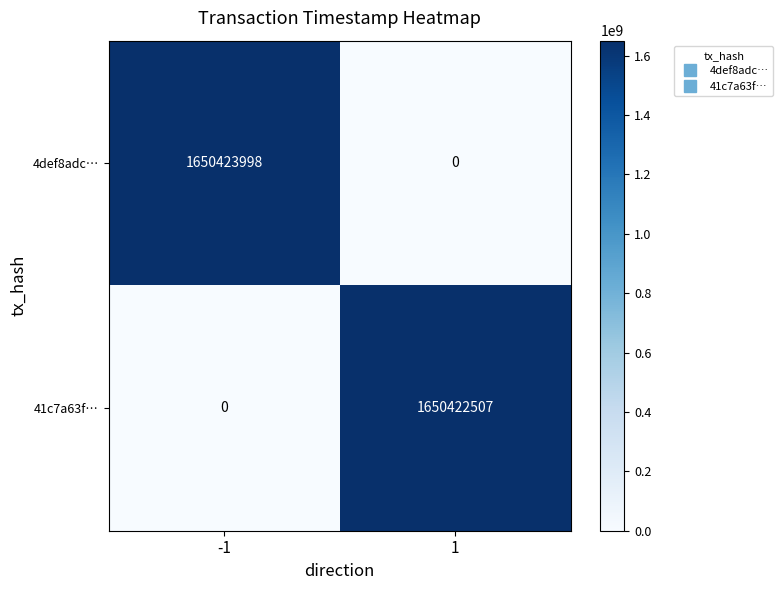

What is the maximum value for 4def8adc…?

1650423998